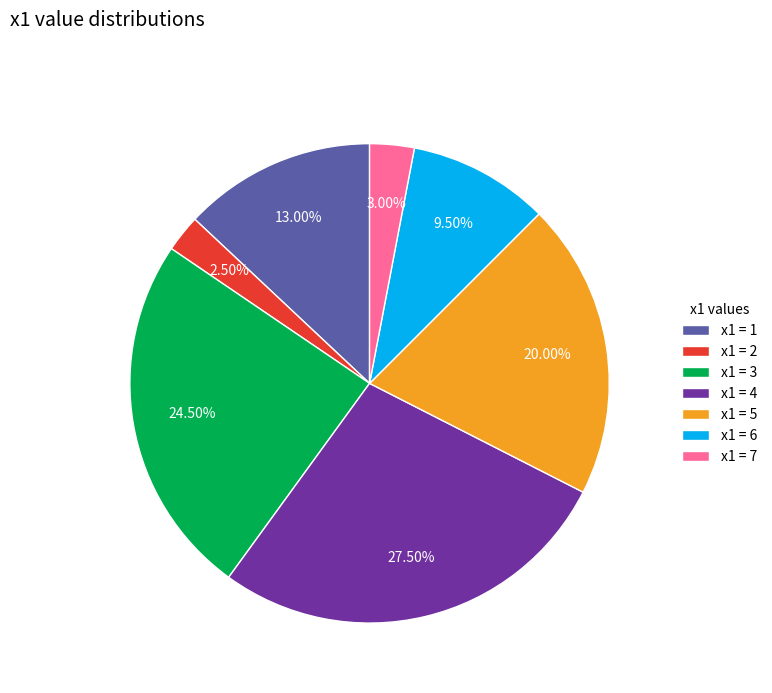

Approximately how many times larger is the value at x1 = 5 compared to x1 = 2?

8.0